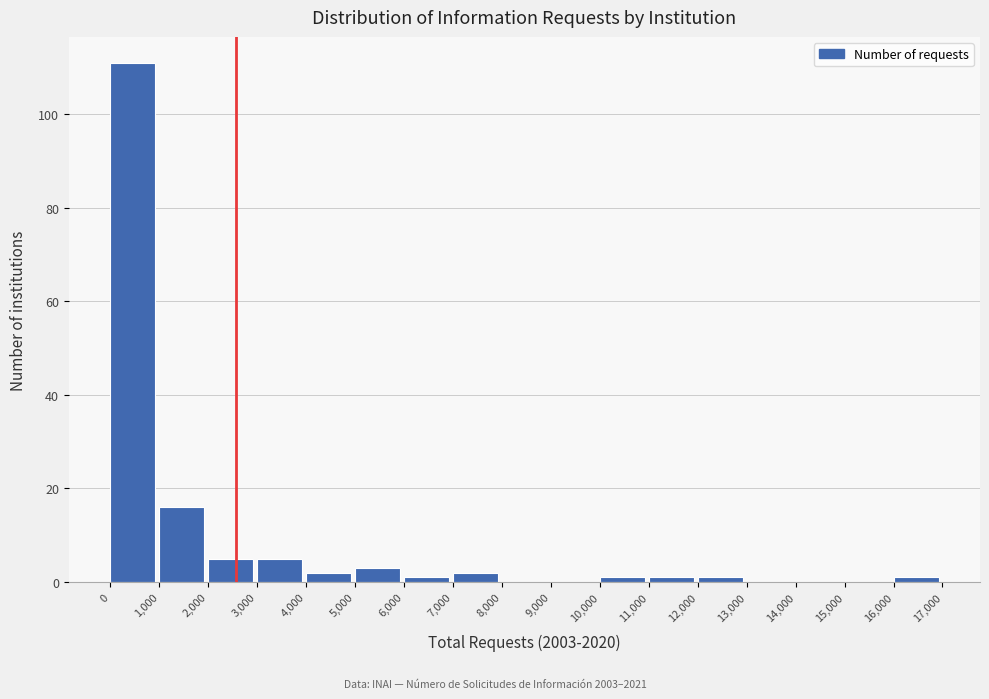

Reading left to right, transcribe this chart: for each bar, give the range it covers on the x-axis and its height. The values are not printed on the chart, so give them approximately, as read against the axis.

0 to 1,000: 112
1,000 to 2,000: 16
2,000 to 3,000: 6
3,000 to 4,000: 6
4,000 to 5,000: 2
5,000 to 6,000: 4
6,000 to 7,000: under 2
7,000 to 8,000: 2
8,000 to 9,000: 0
9,000 to 10,000: 0
10,000 to 11,000: under 2
11,000 to 12,000: under 2
12,000 to 13,000: under 2
13,000 to 14,000: 0
14,000 to 15,000: 0
15,000 to 16,000: 0
16,000 to 17,000: under 2